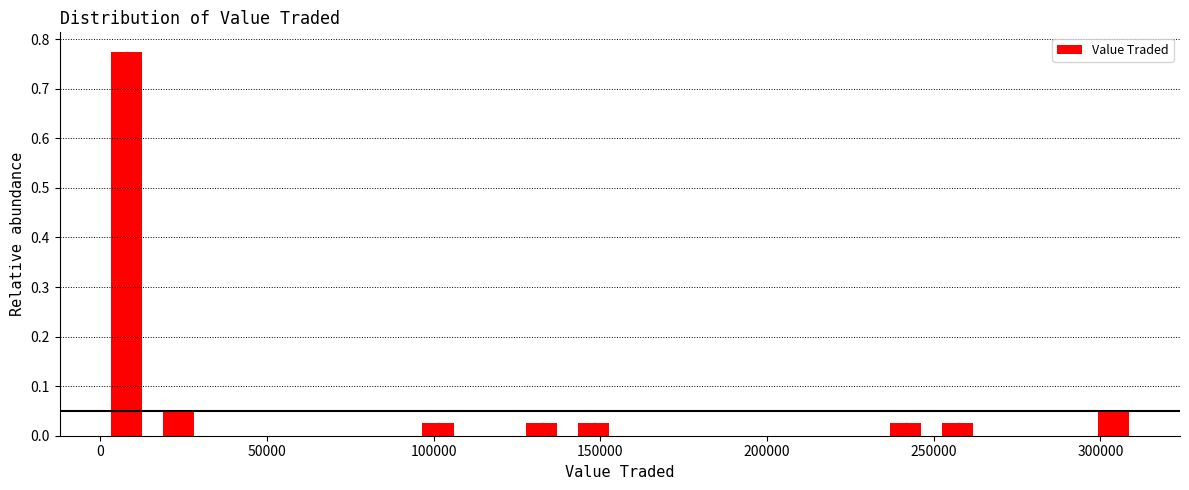

Read against the x-axis, roughly where is the centre of the tallest bar?

10000